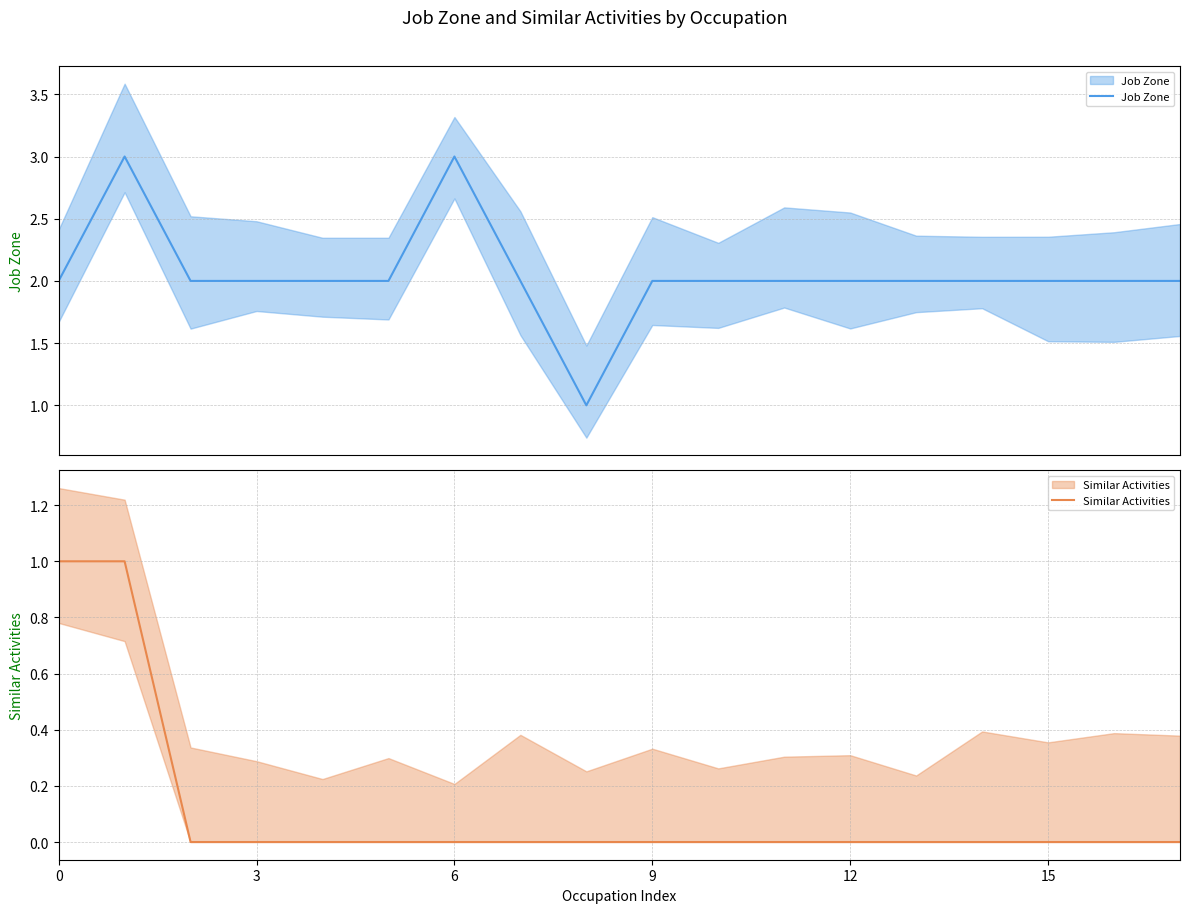

Where does the Job Zone series first go above 2?

3